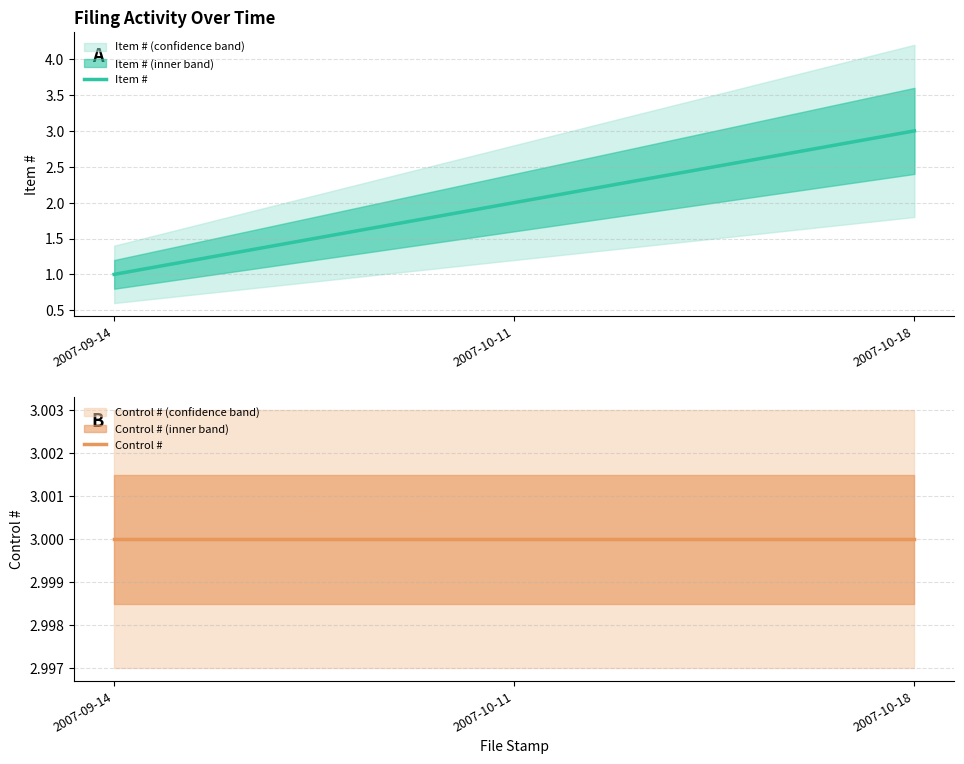

What is the total value across all series at 2007-10-18?

6